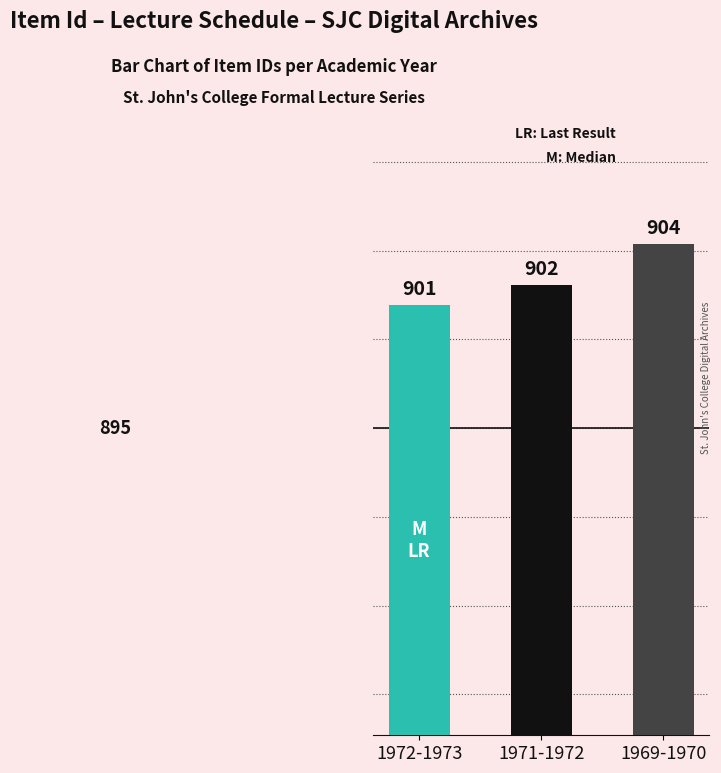

What is the average value?

902